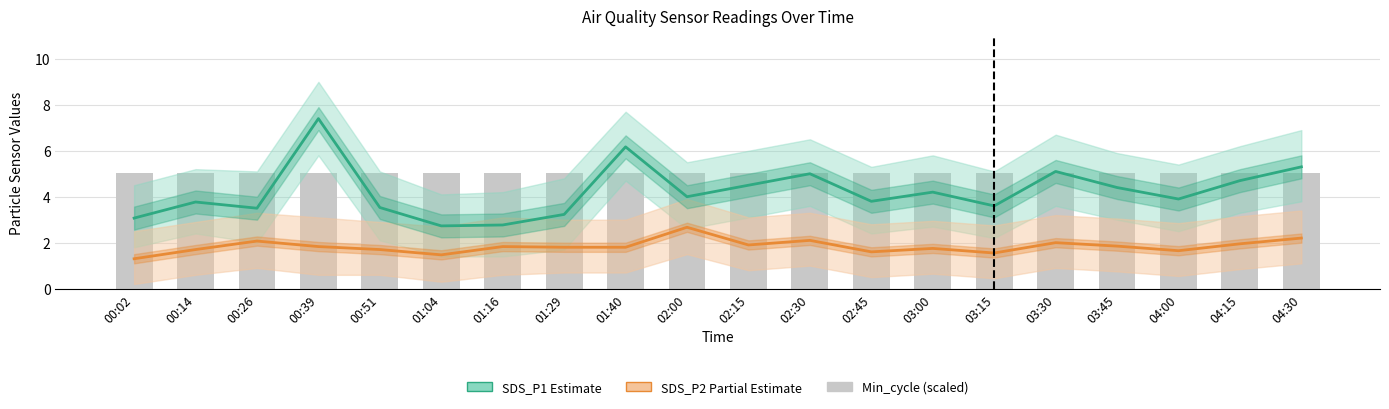

What is the sum of the SDS_P2 (Partial) values at 03:45 and 04:15?

3.8